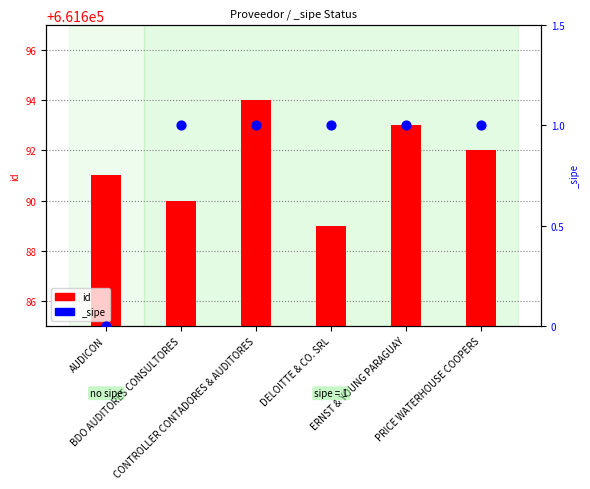

What is the change in value from ERNST & YOUNG PARAGUAY to PRICE WATERHOUSE COOPERS?

-1